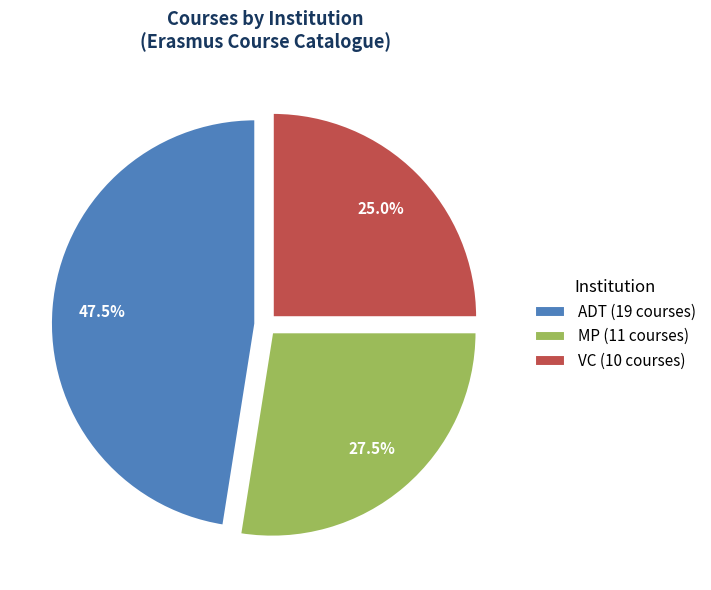

Rank the categories by value from highest to lowest.

ADT (19 courses), MP (11 courses), VC (10 courses)